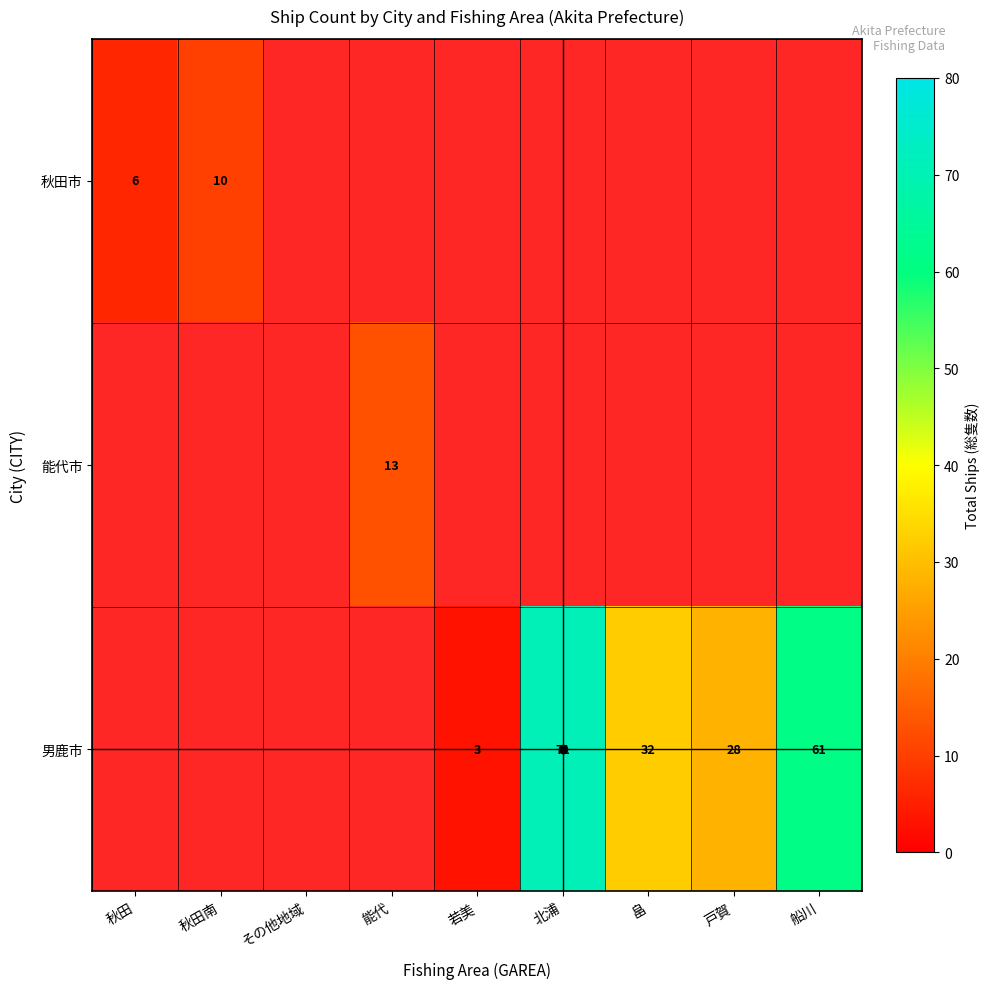

Which has a higher value, 畠 or 船川?

船川